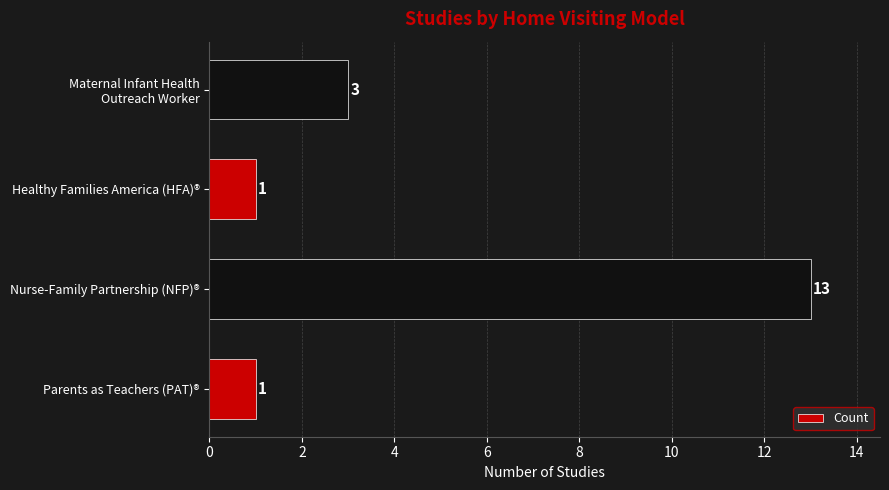

Approximately how many times larger is the value at Parents as Teachers (PAT)® compared to Healthy Families America (HFA)®?

1.0